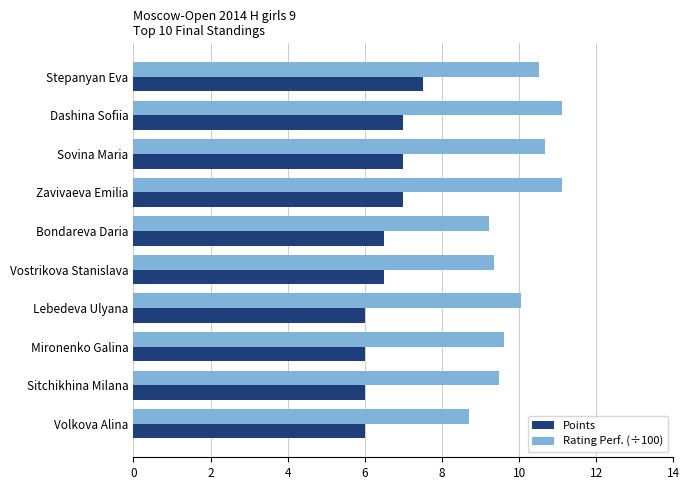

What is the greatest value displayed?

11.1